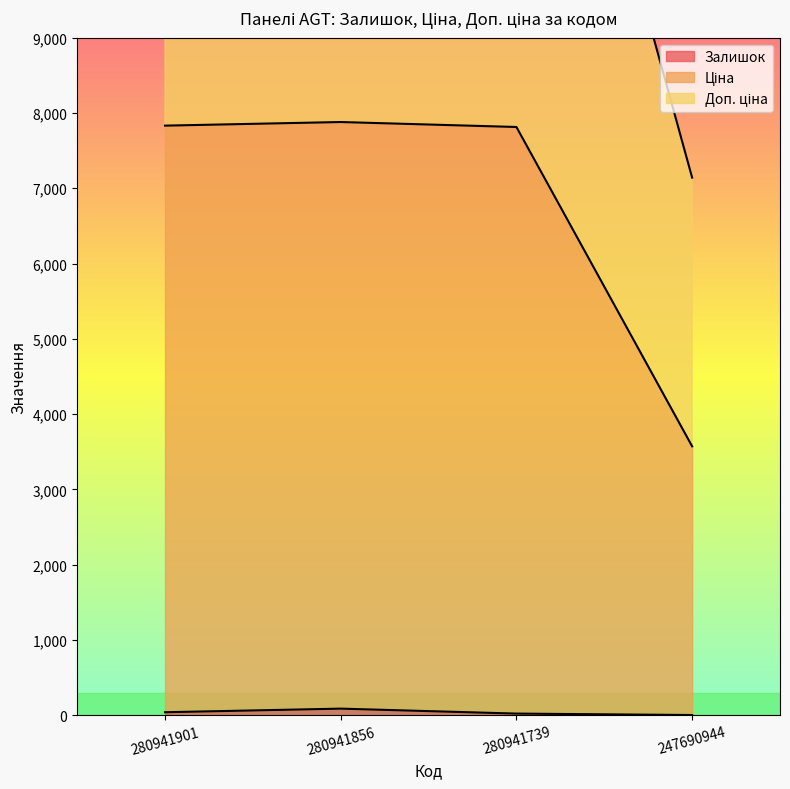

What is the difference between the second highest and minimum values in the Залишок series?

37